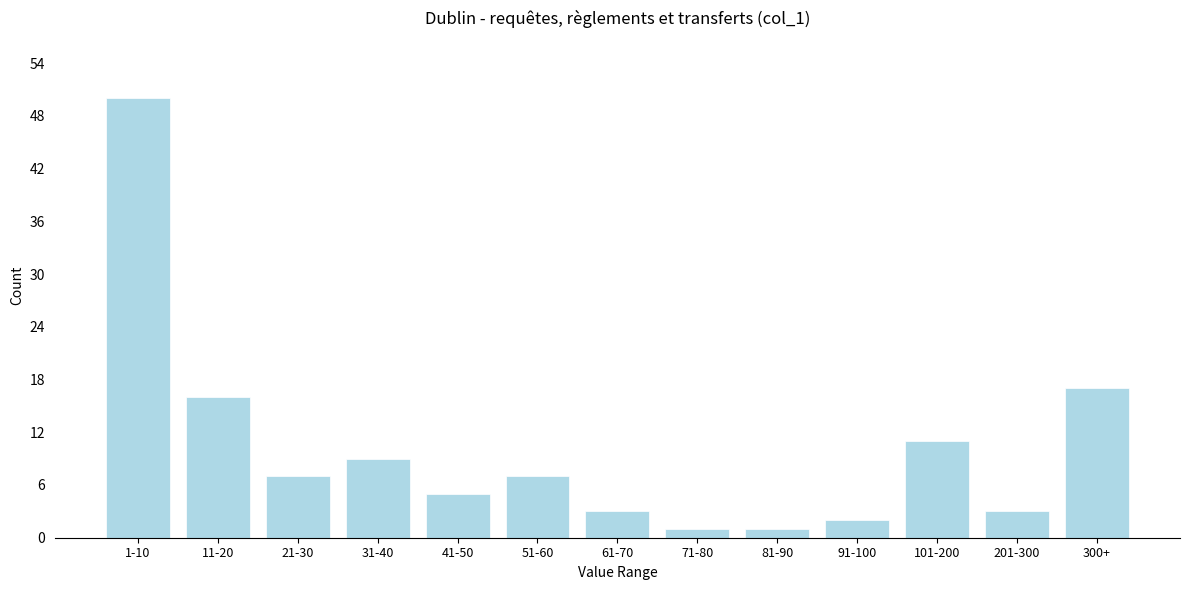

Reading right to left, list all the values displayed in this chart.

300+=17	201-300=3	101-200=11	91-100=2	81-90=1	71-80=1	61-70=3	51-60=7	41-50=5	31-40=9	21-30=7	11-20=16	1-10=50